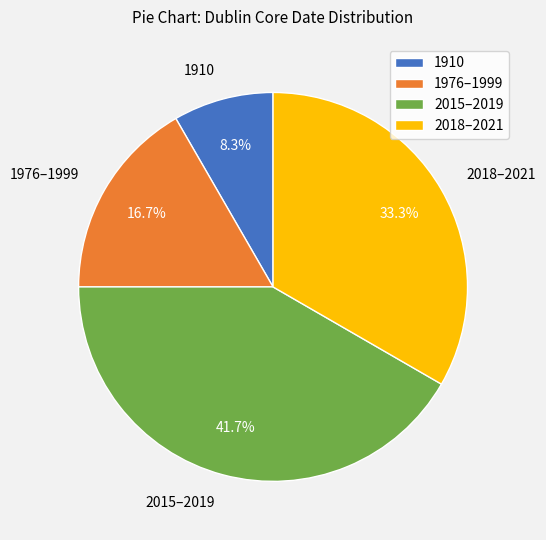

Rank the categories by value from lowest to highest.

1910, 1976–1999, 2018–2021, 2015–2019